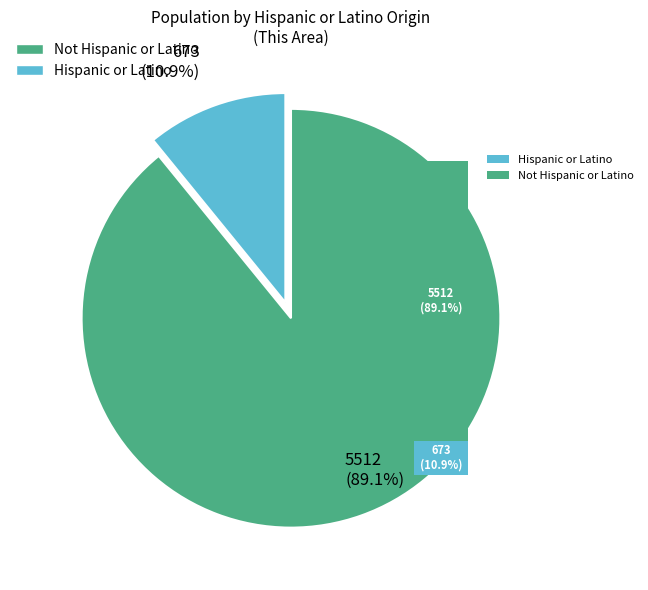

Does Hispanic or Latino account for over 50% of the chart?

No